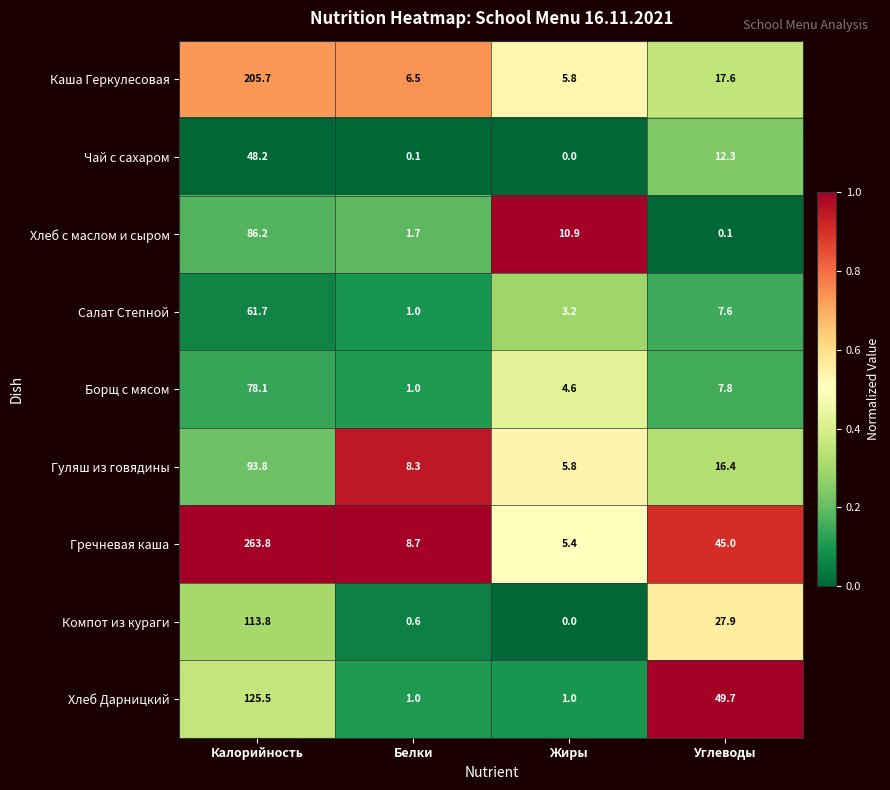

Which series has the largest range (max minus min)?

Гречневая каша